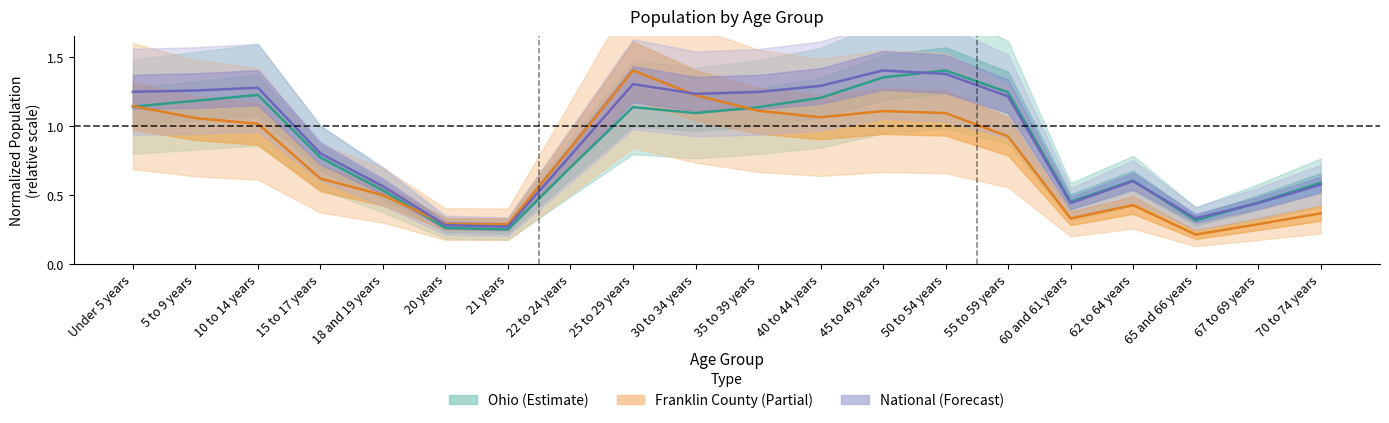

At which category is the sum across all series the highest?

50 to 54 years